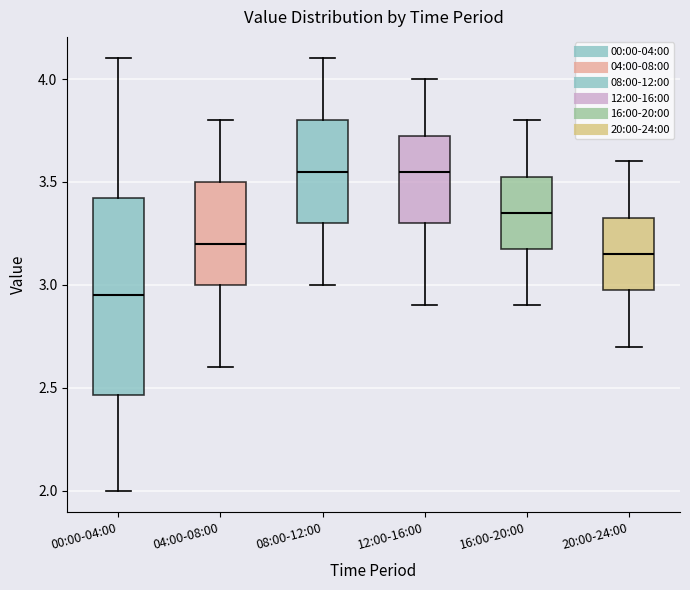

Reading left to right, transcribe this box plot: for each box, give where its median line is, the range the box spans, and where its two whiskers end, as read against the y-axis. The values are not printed on the chart, so give them approximately, as read against the axis.

00:00-04:00: median 2.95, box 2.45 to 3.40, whiskers 2.00 to 4.10
04:00-08:00: median 3.20, box 3.00 to 3.50, whiskers 2.60 to 3.80
08:00-12:00: median 3.55, box 3.30 to 3.80, whiskers 3.00 to 4.10
12:00-16:00: median 3.55, box 3.30 to 3.75, whiskers 2.90 to 4.00
16:00-20:00: median 3.35, box 3.20 to 3.55, whiskers 2.90 to 3.80
20:00-24:00: median 3.15, box 3.00 to 3.35, whiskers 2.70 to 3.60